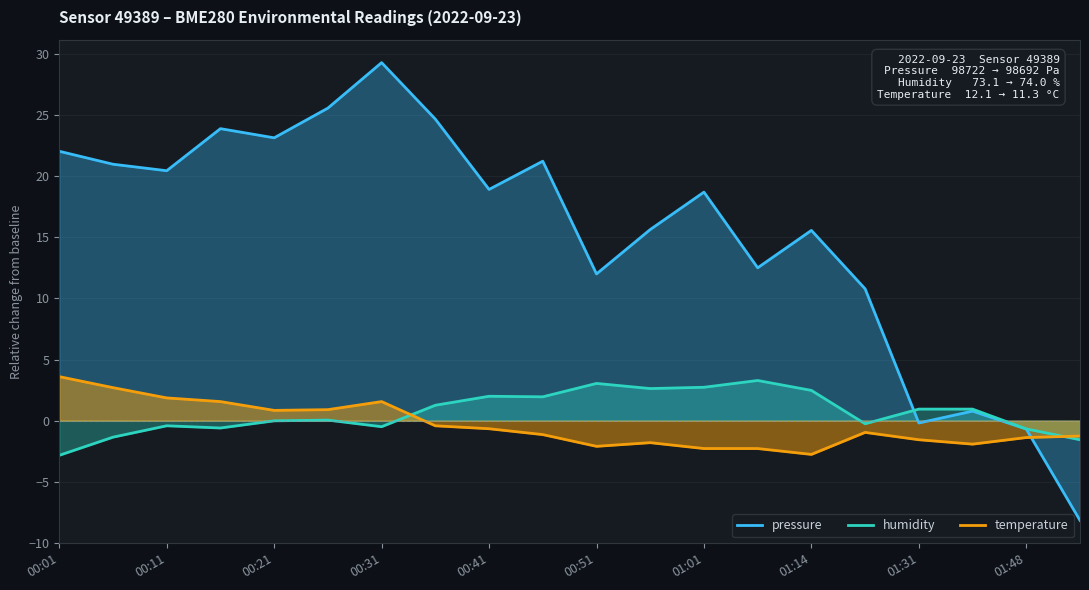

Which series has the largest total across all categories?

pressure